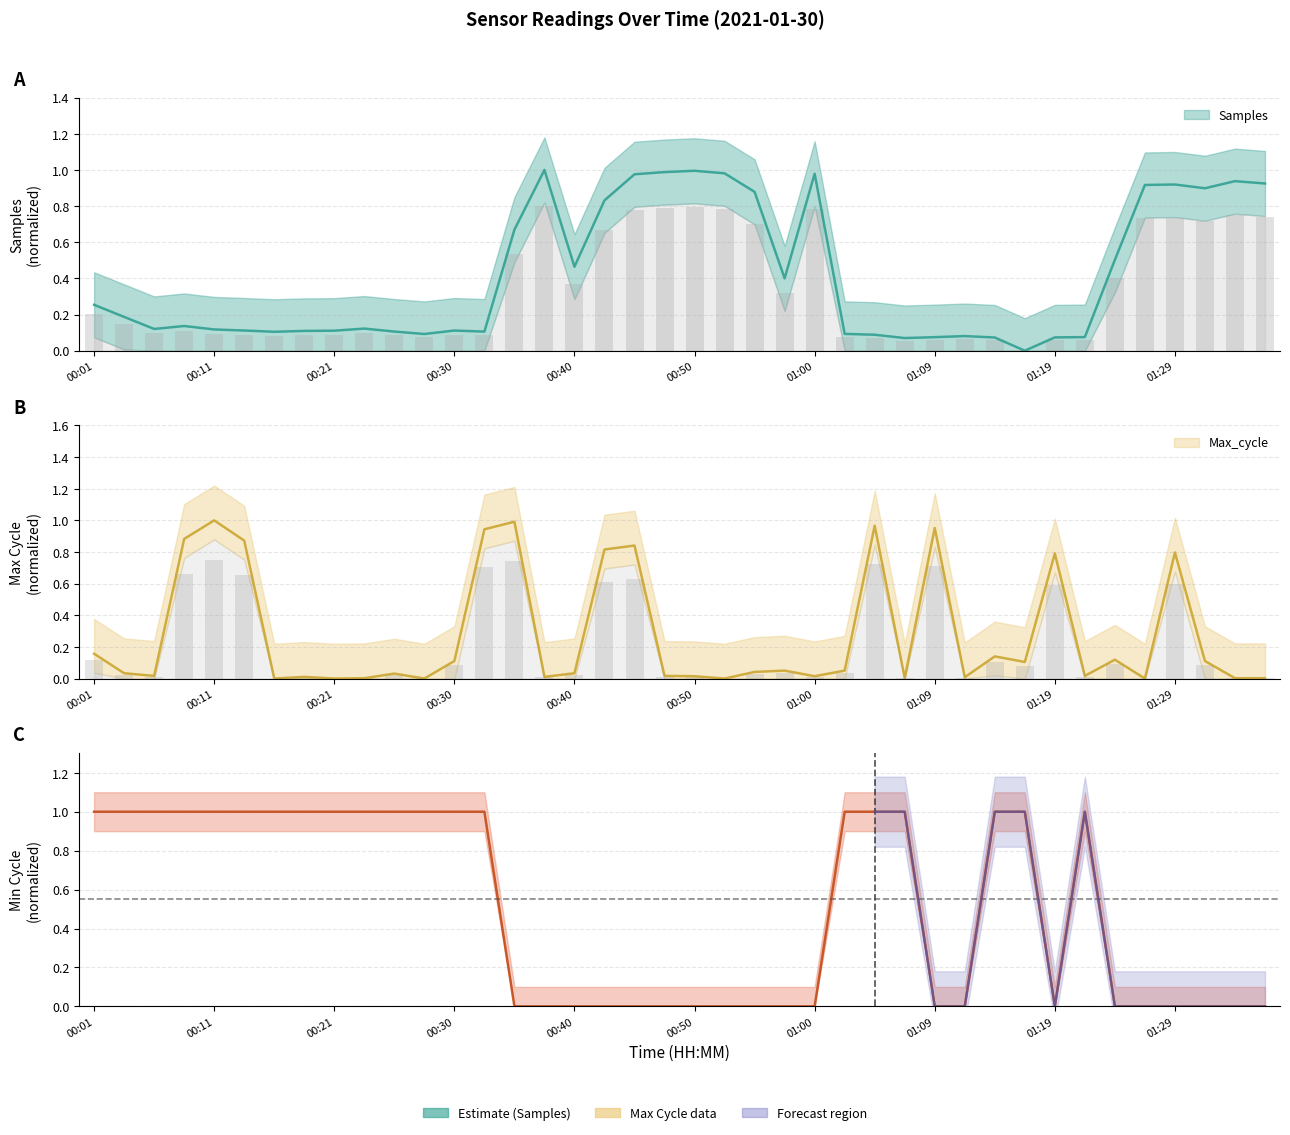

How many values in Min_cycle are above zero?

20